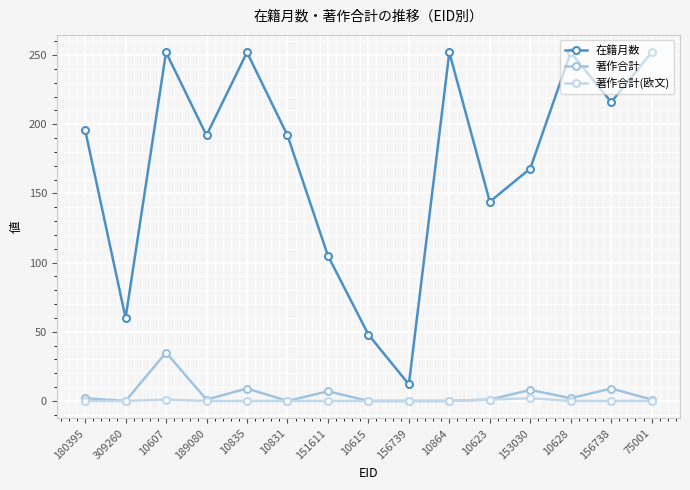

Between 10607 and 10831, which series saw the biggest shift?

在籍月数